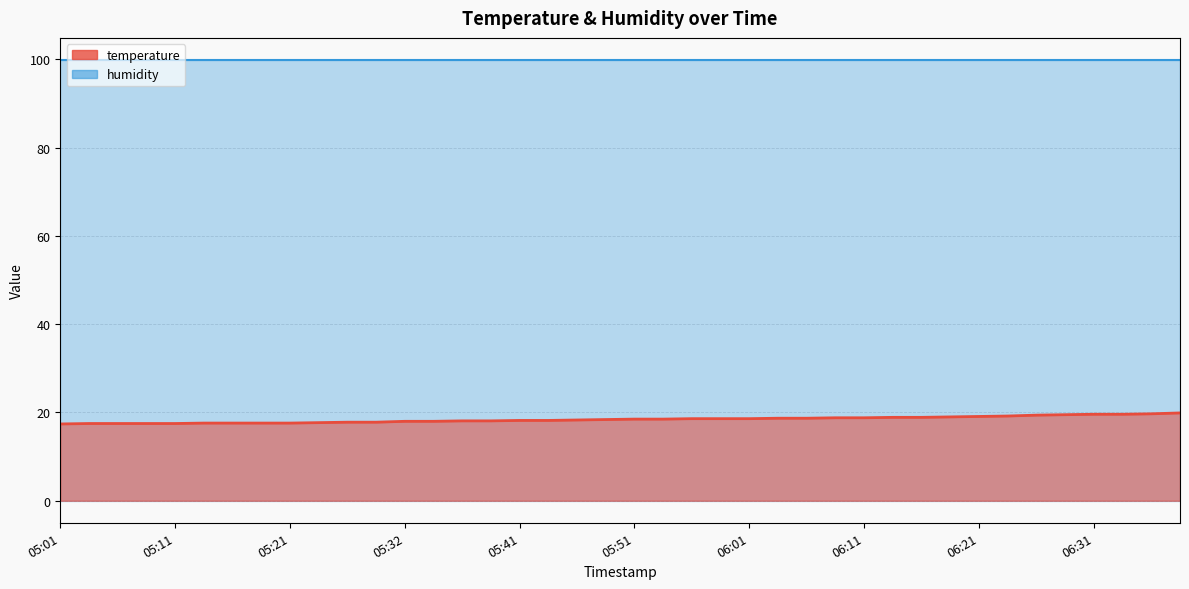

Reading right to left, extract all data points from this chart.

19.9	19.7	19.6	19.6	19.5	19.4	19.2	19.1	19.0	18.9	18.9	18.8	18.8	18.7	18.7	18.6	18.6	18.6	18.5	18.5	18.4	18.3	18.2	18.2	18.1	18.1	18.0	18.0	17.8	17.8	17.7	17.6	17.6	17.6	17.6	17.5	17.5	17.5	17.5	17.4